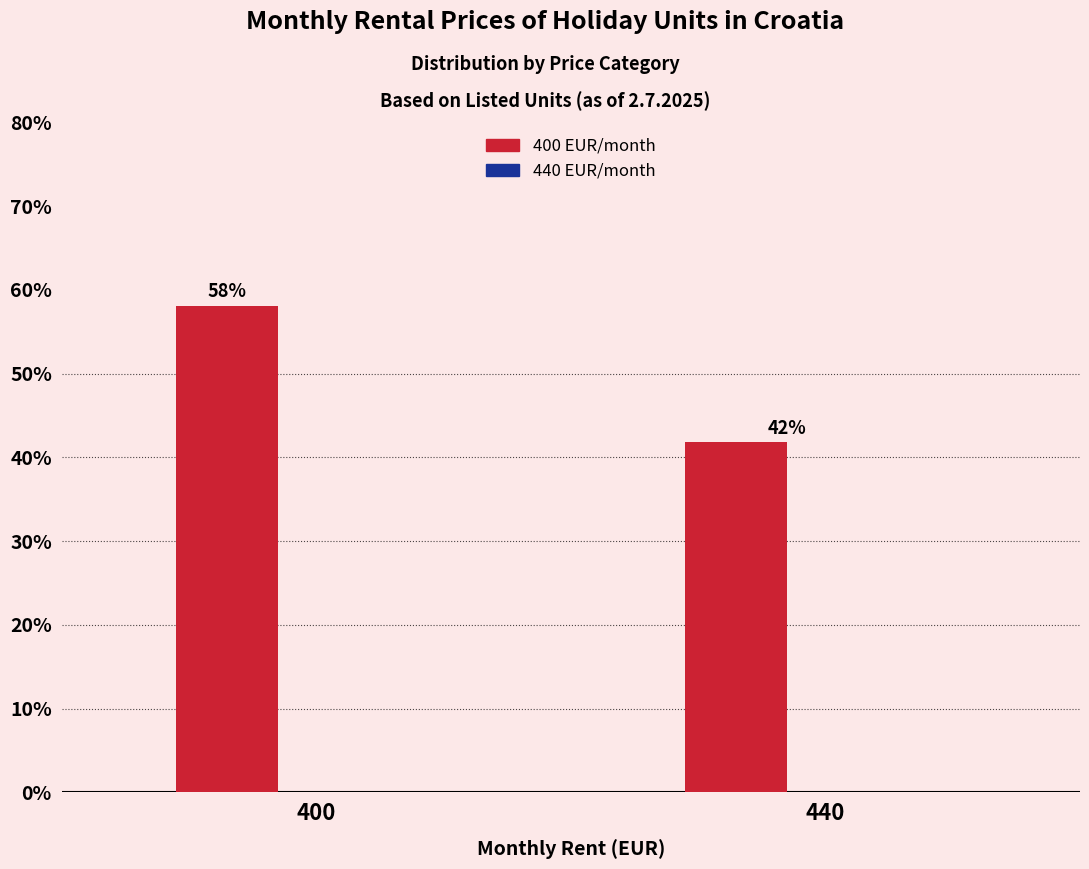

What is the value of the 2nd bar from the left?

41.9